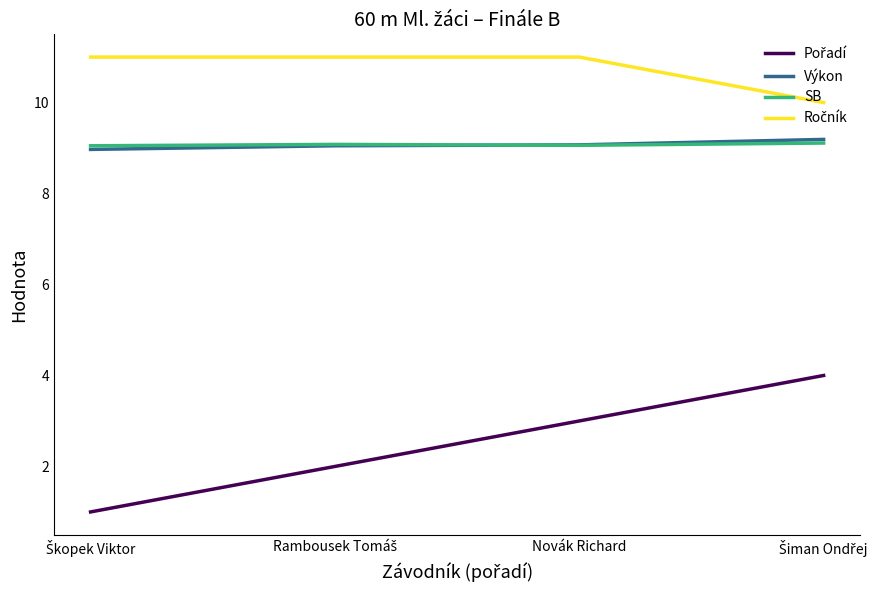

Between Novák Richard and Rambousek Tomáš, which is larger?

Novák Richard